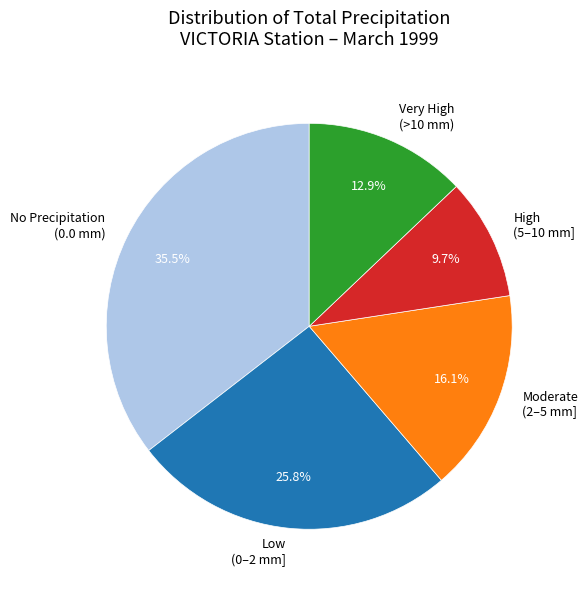

What is the ratio of the value at No Precipitation (0.0 mm) to the value at Very High (>10 mm)?

2.8